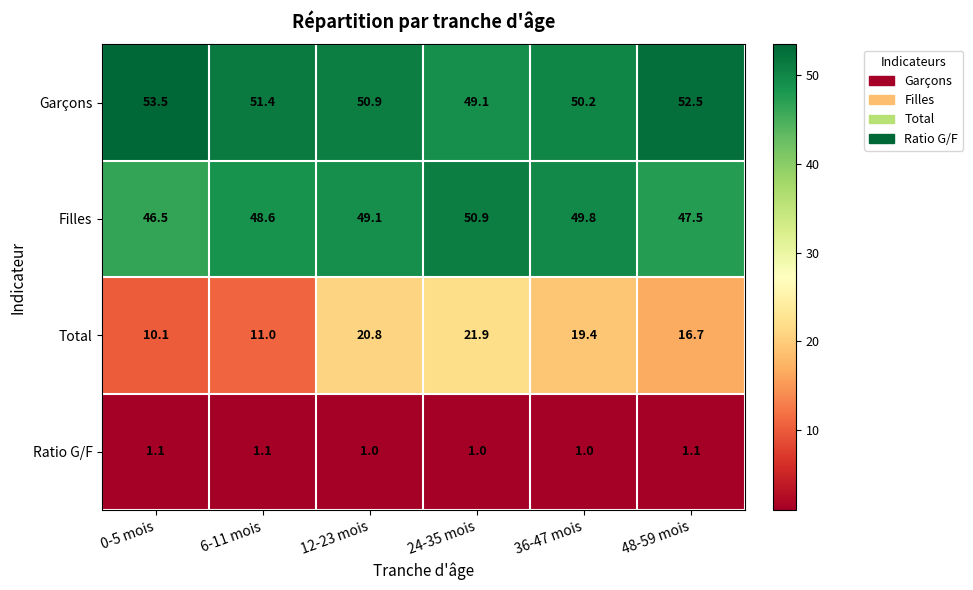

What is the spread (max minus min) of values at 48-59 mois?

51.4